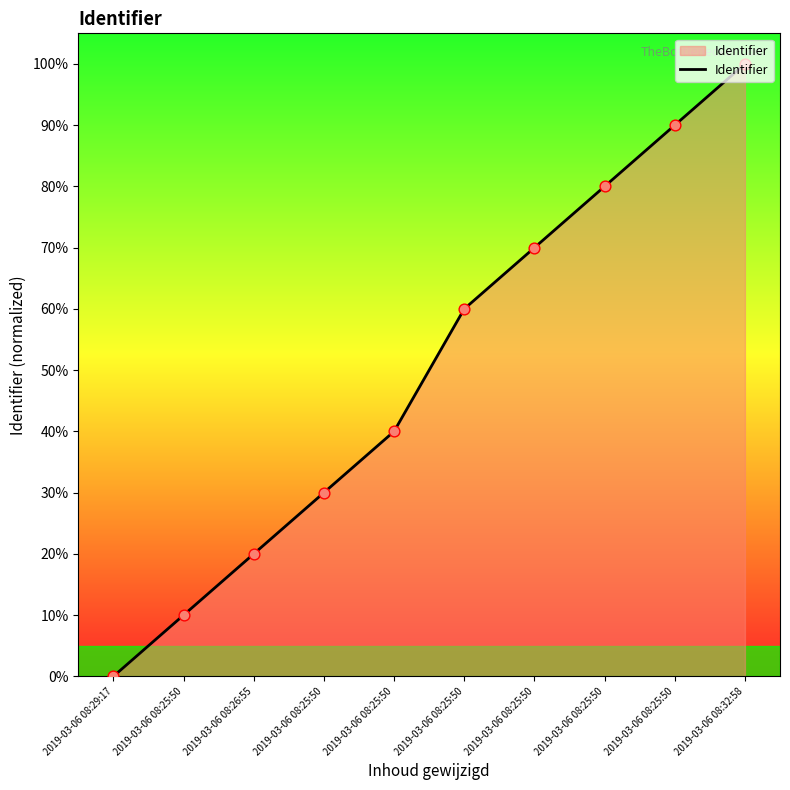

Between 2019-03-06 08:25:50 and 2019-03-06 08:29:17, which is larger?

2019-03-06 08:25:50